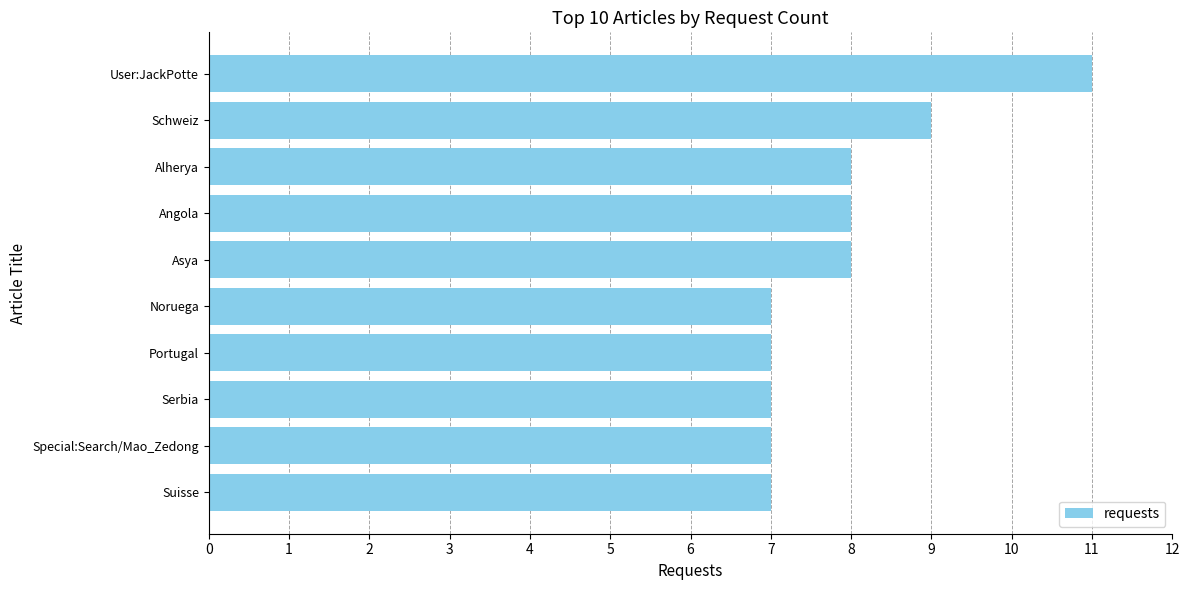

What is the ratio of the value at Suisse to the value at Asya?

0.9